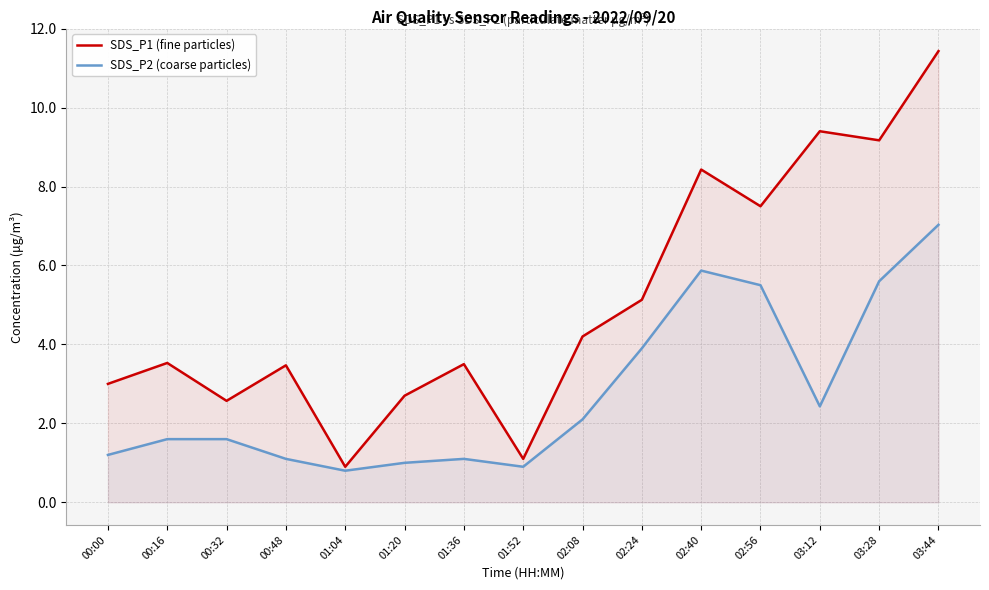

List the labels in order of SDS_P2 (coarse particles) value, largest first.

03:44, 02:40, 03:28, 02:56, 02:24, 03:12, 02:08, 00:16, 00:32, 00:00, 00:48, 01:36, 01:20, 01:52, 01:04